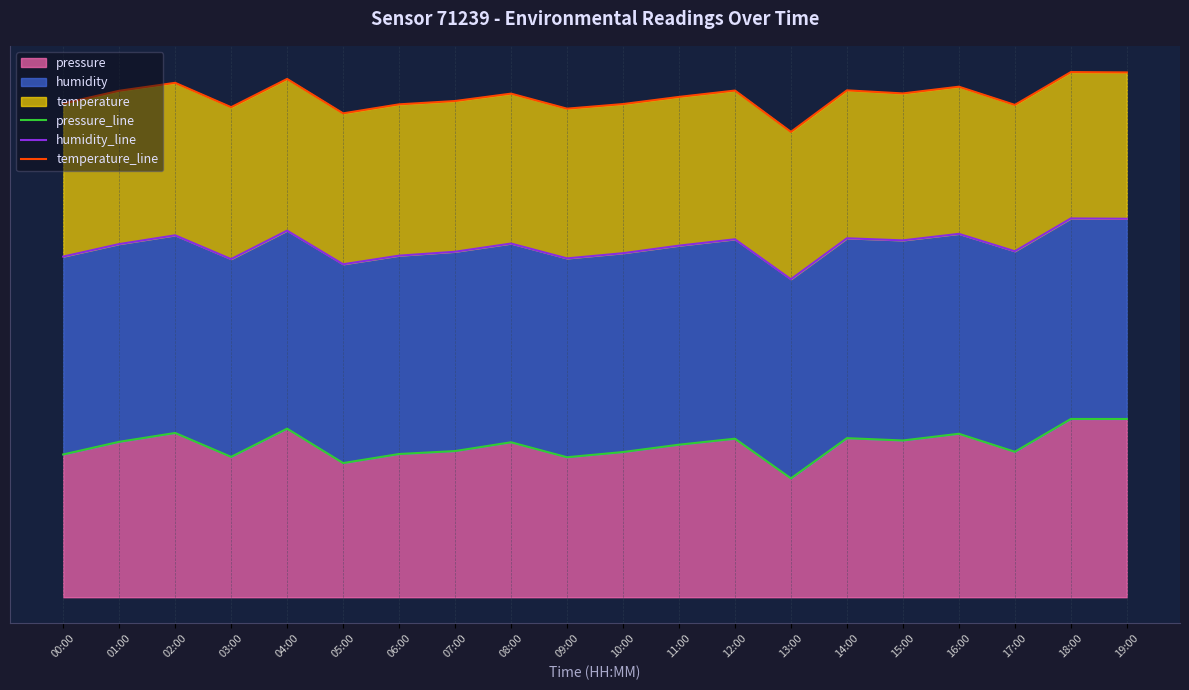

Reading left to right, extract all data points from this chart.

pressure_line: 00:00=21.6	01:00=23.5	02:00=24.9	03:00=21.3	04:00=25.5	05:00=20.3	06:00=21.7	07:00=22.1	08:00=23.5	09:00=21.2	10:00=22.0	11:00=23.1	12:00=24.0	13:00=18.0	14:00=24.1	15:00=23.7	16:00=24.8	17:00=22.0	18:00=27.0	19:00=27.0
humidity_line: 00:00=51.6	01:00=53.5	02:00=54.8	03:00=51.2	04:00=55.5	05:00=50.4	06:00=51.7	07:00=52.3	08:00=53.6	09:00=51.3	10:00=52.1	11:00=53.3	12:00=54.2	13:00=48.2	14:00=54.4	15:00=54.1	16:00=55.0	17:00=52.4	18:00=57.4	19:00=57.3
temperature_line: 00:00=74.8	01:00=76.7	02:00=77.9	03:00=74.2	04:00=78.5	05:00=73.3	06:00=74.7	07:00=75.2	08:00=76.3	09:00=74.0	10:00=74.7	11:00=75.8	12:00=76.7	13:00=70.5	14:00=76.8	15:00=76.3	16:00=77.3	17:00=74.6	18:00=79.5	19:00=79.5